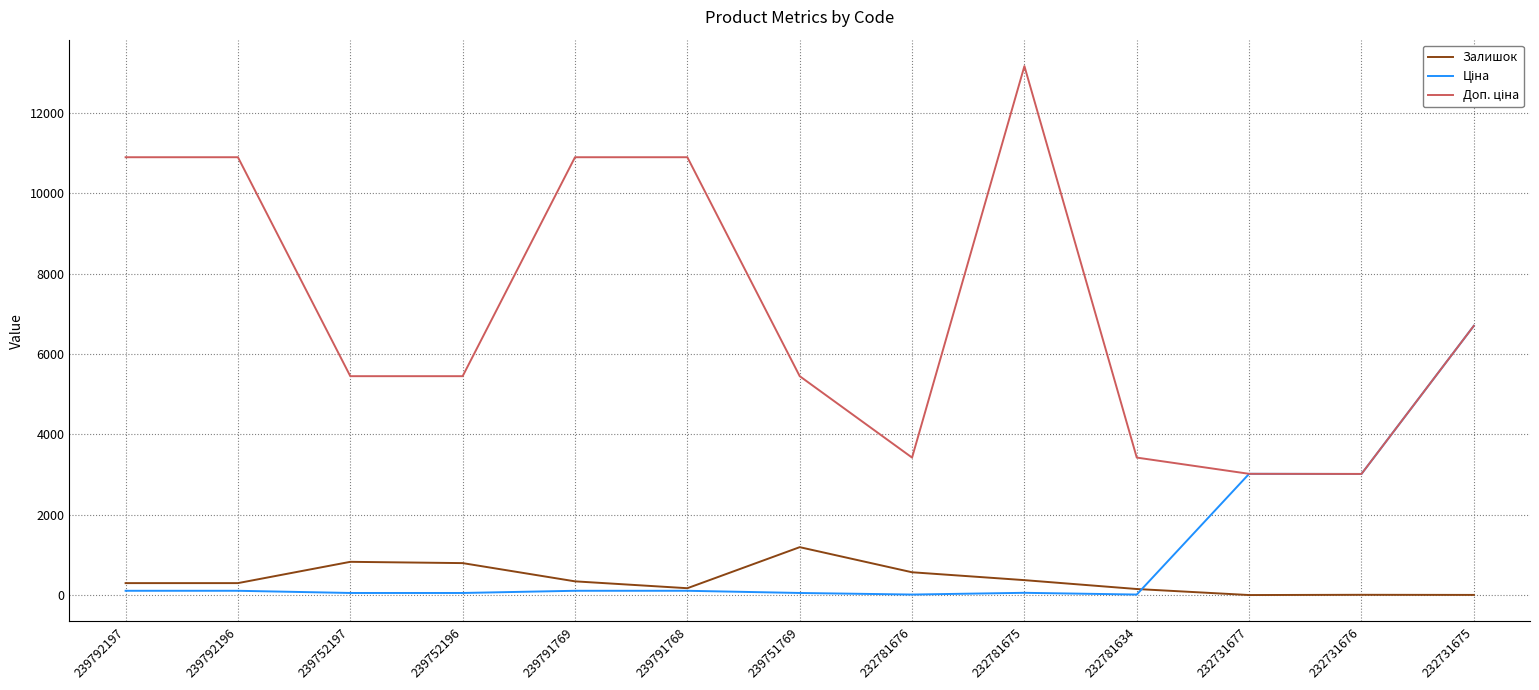

True or false: Залишок has a value of 300.0 at 239792196.

True